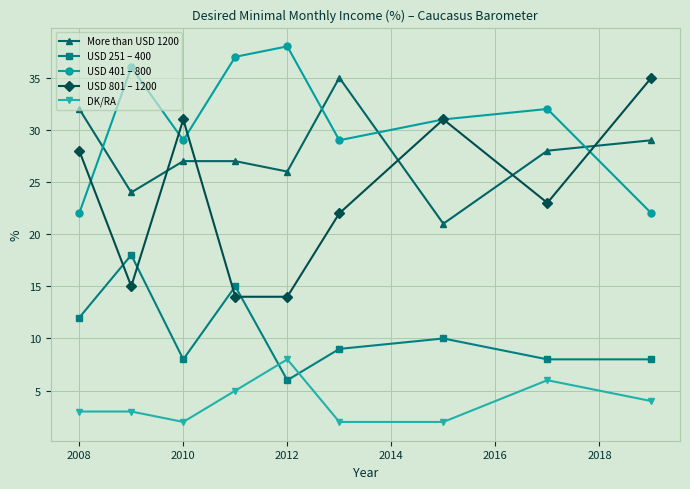

Which series has the largest range (max minus min)?

USD 801 – 1200